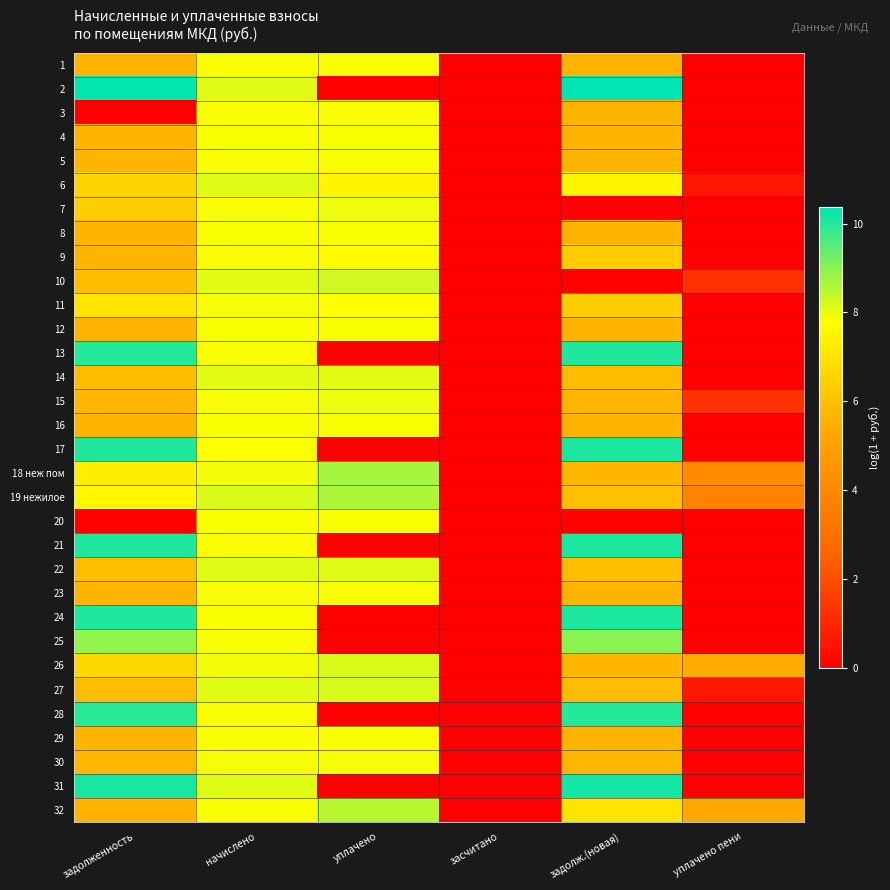

What is the total value across all series at уплачено?

191.5